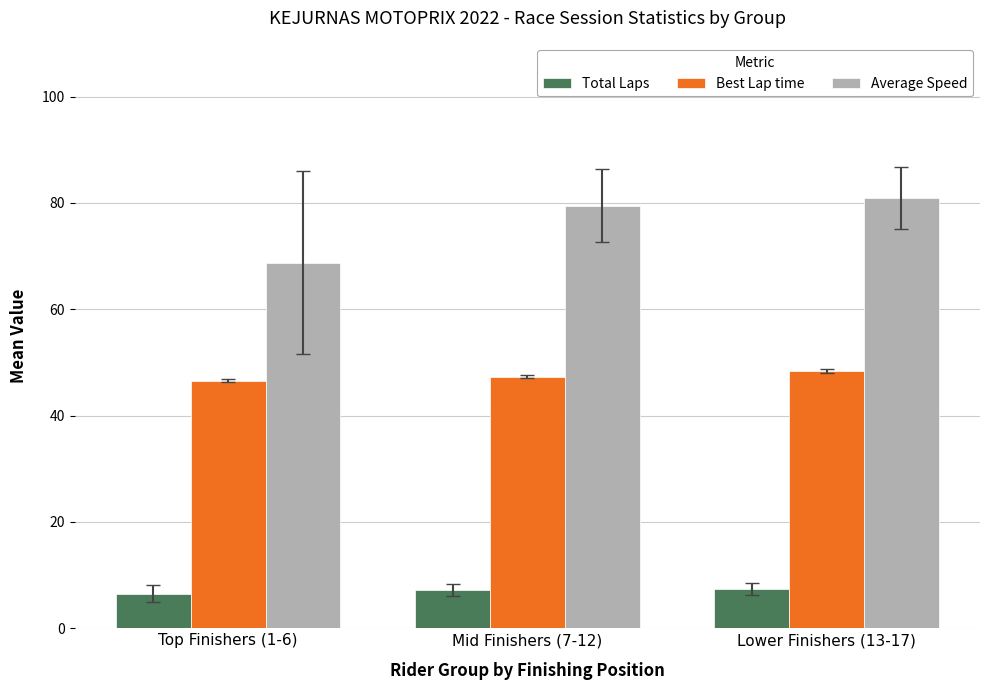

Is the value of Best Lap time at Top Finishers (1-6) greater than the value of Average Speed at Top Finishers (1-6)?

No